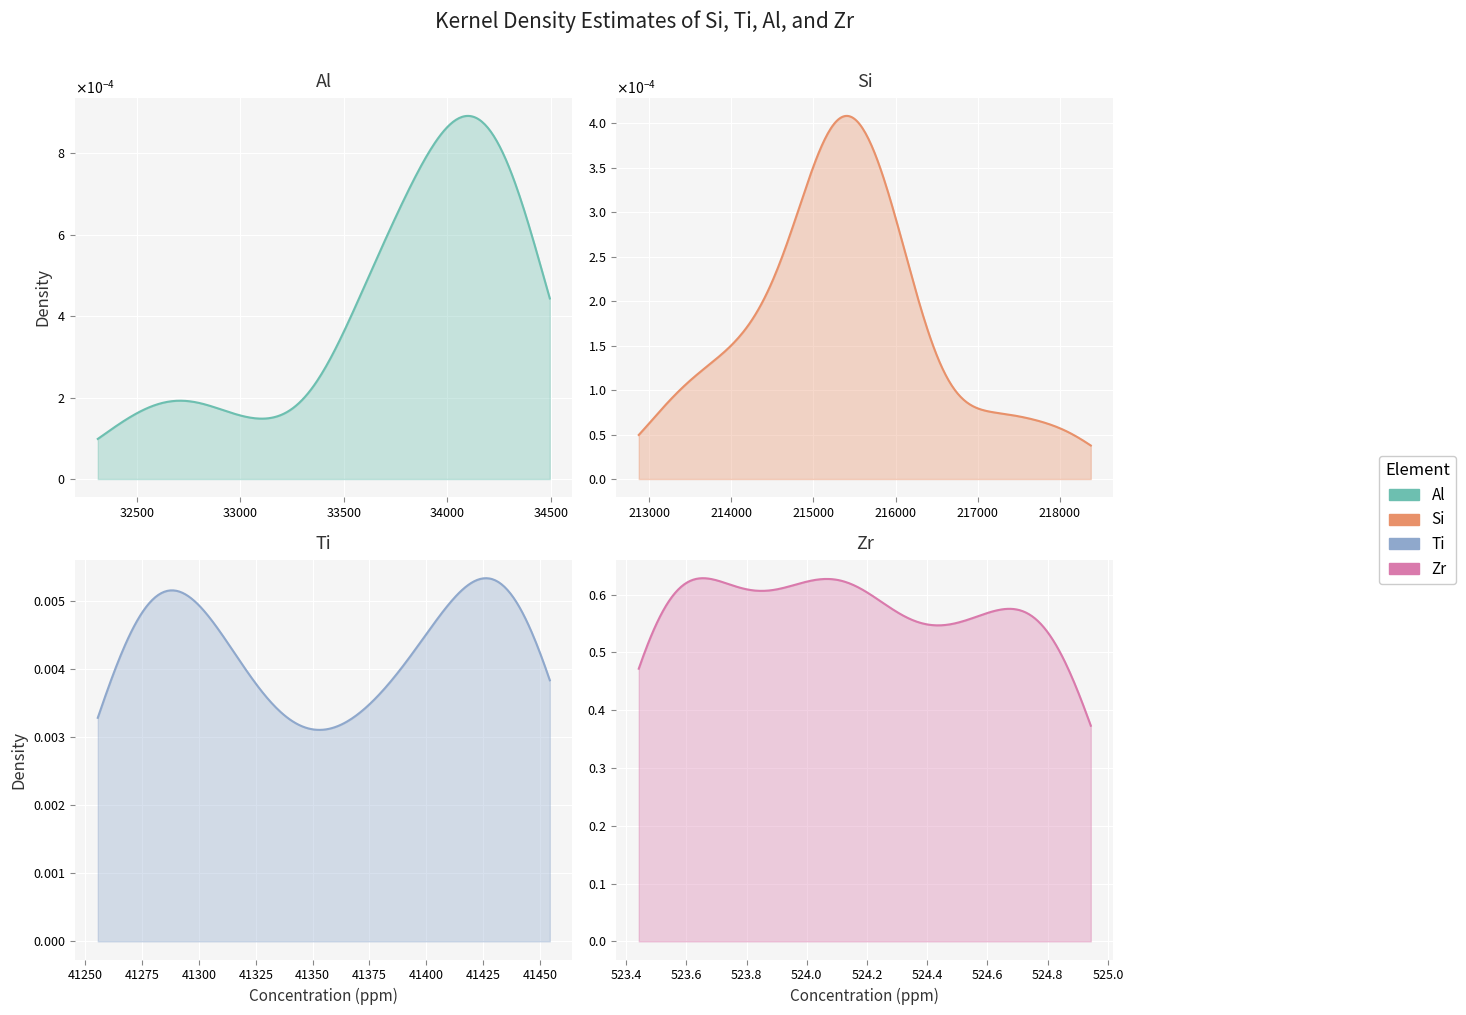

What is the sum of all Ti values?

14.6